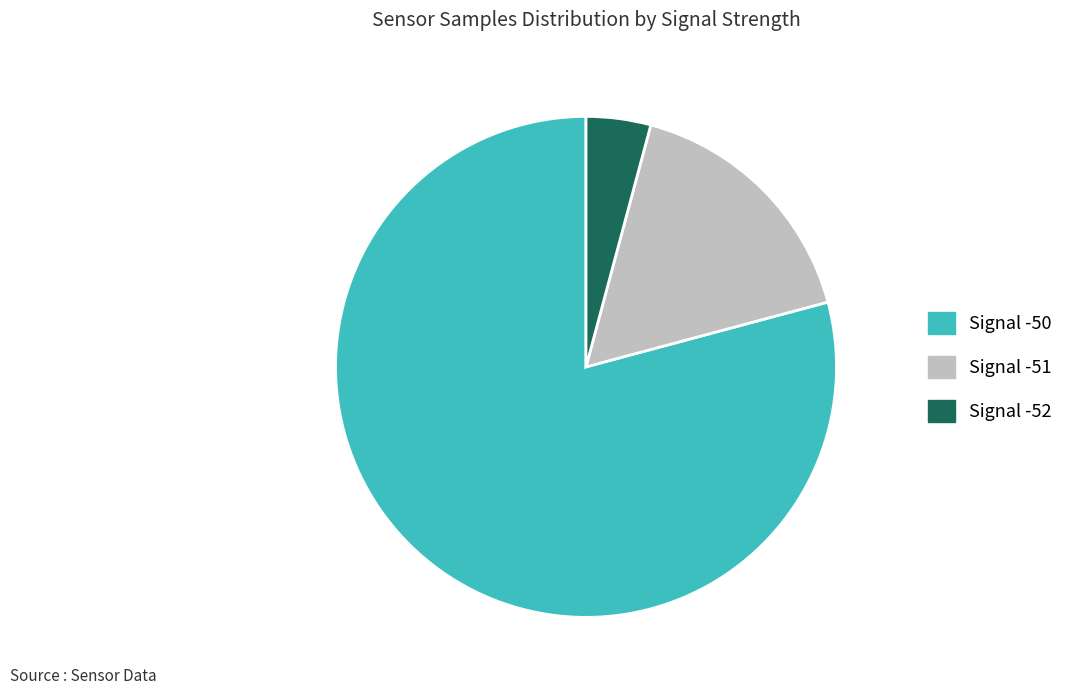

Is there any slice that represents more than half of the pie?

Yes